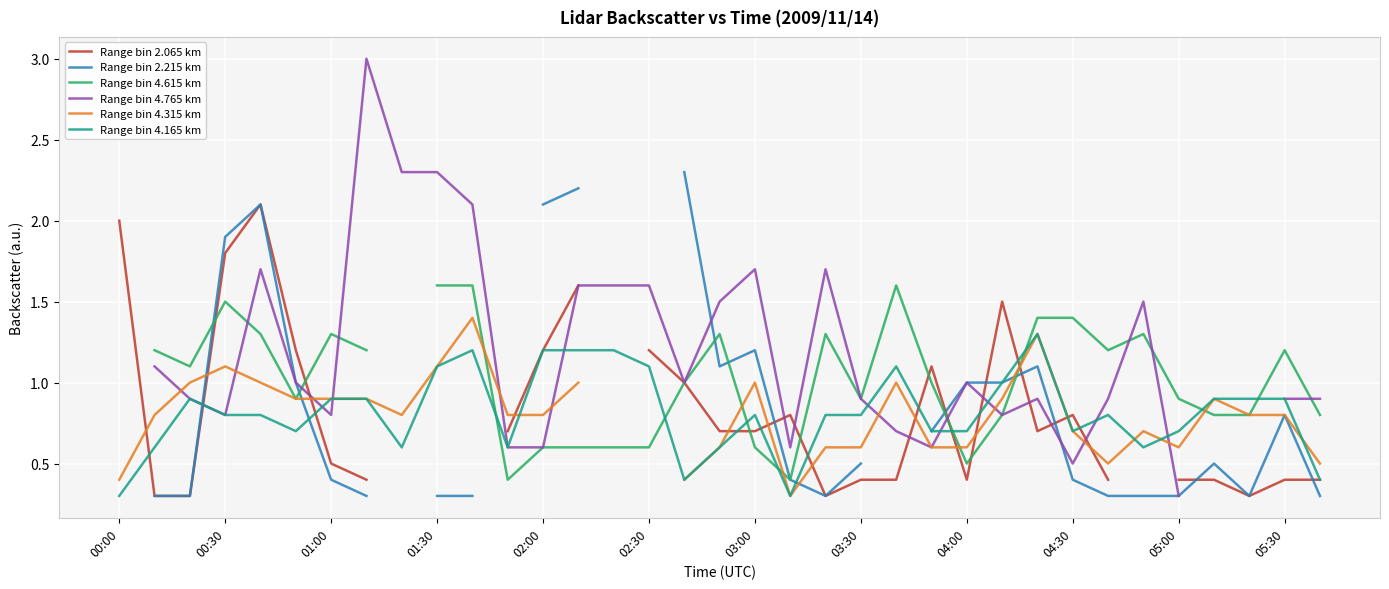

The value of Range bin 4.165 km at 04:00 is 0.3. True or false?

False